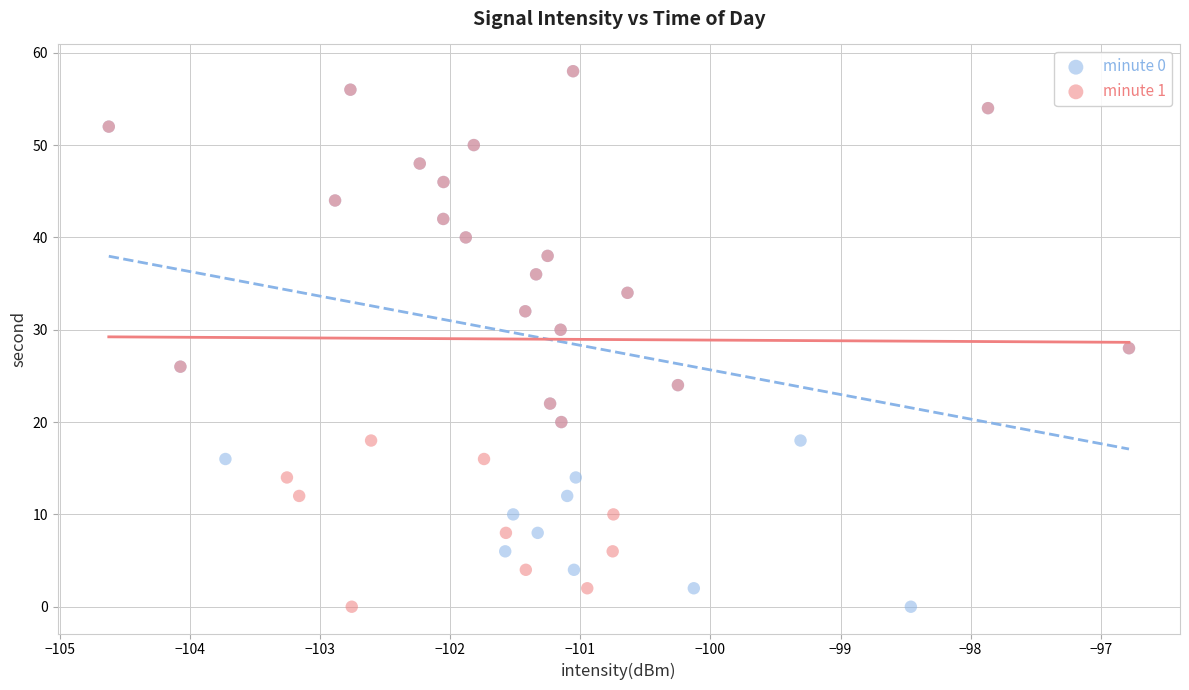

What are all the series names shown in the legend?

minute 0, minute 1